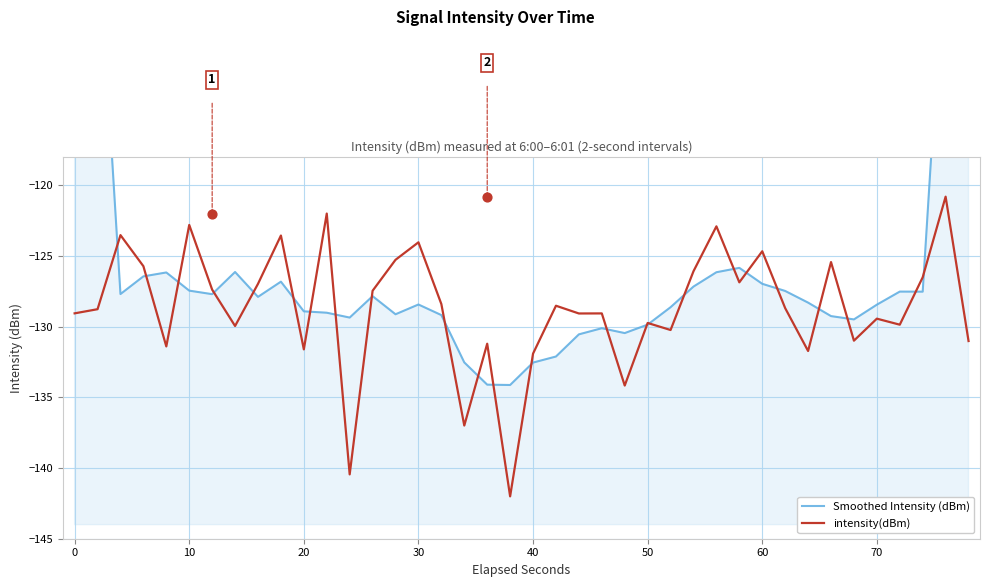

What are all the series names shown in the legend?

Smoothed Intensity (dBm), intensity(dBm)